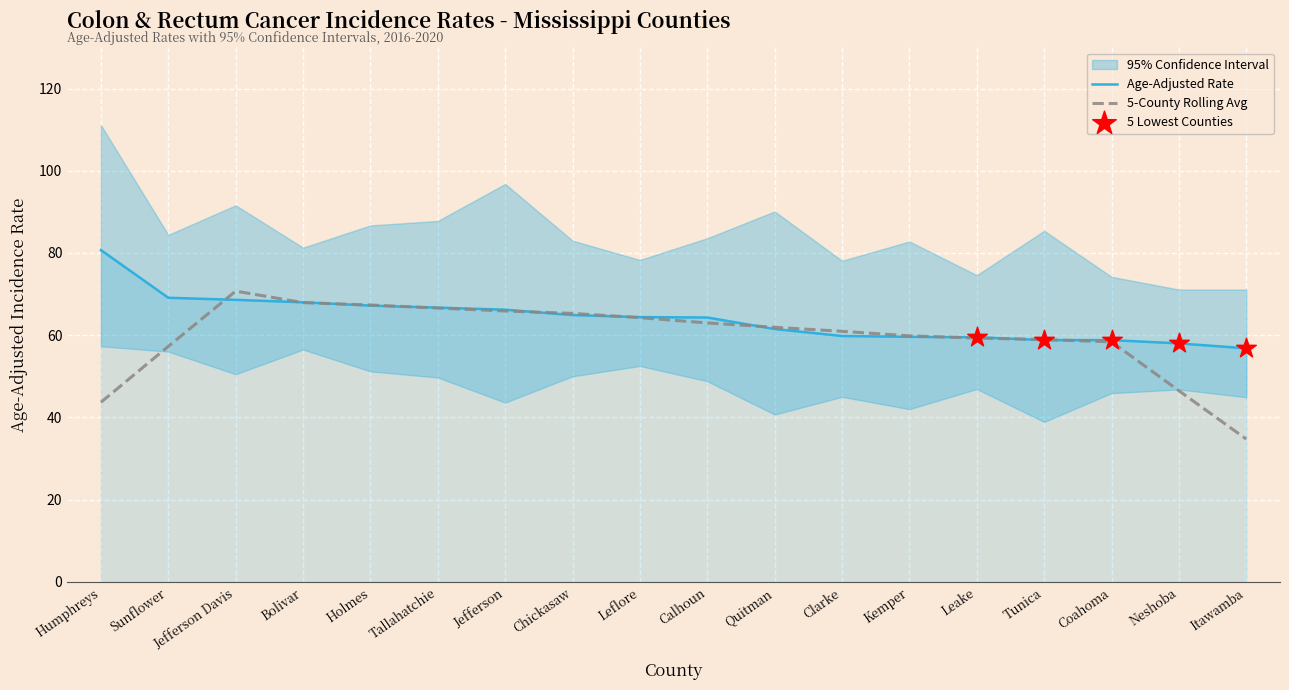

What is the approximate value of 5-County Rolling Avg at Bolivar?

67.9